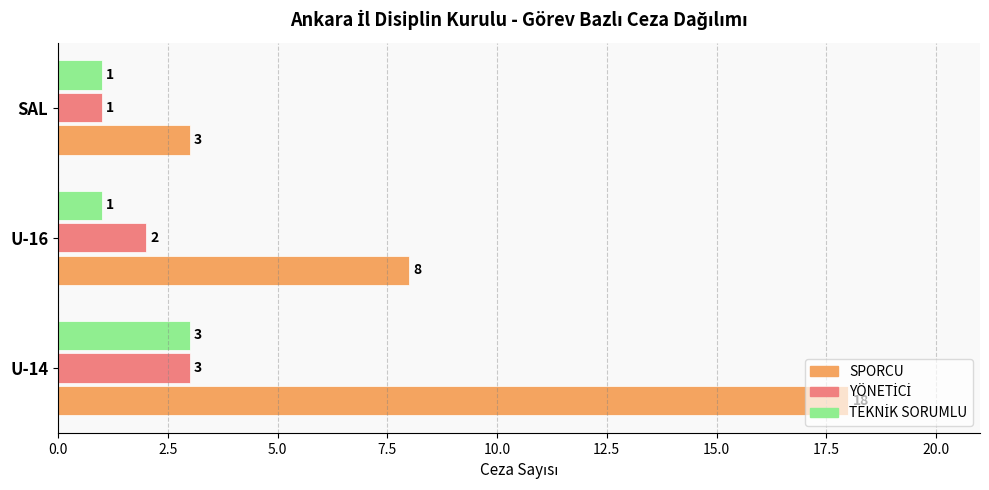

What is the sum of all SPORCU values?

29